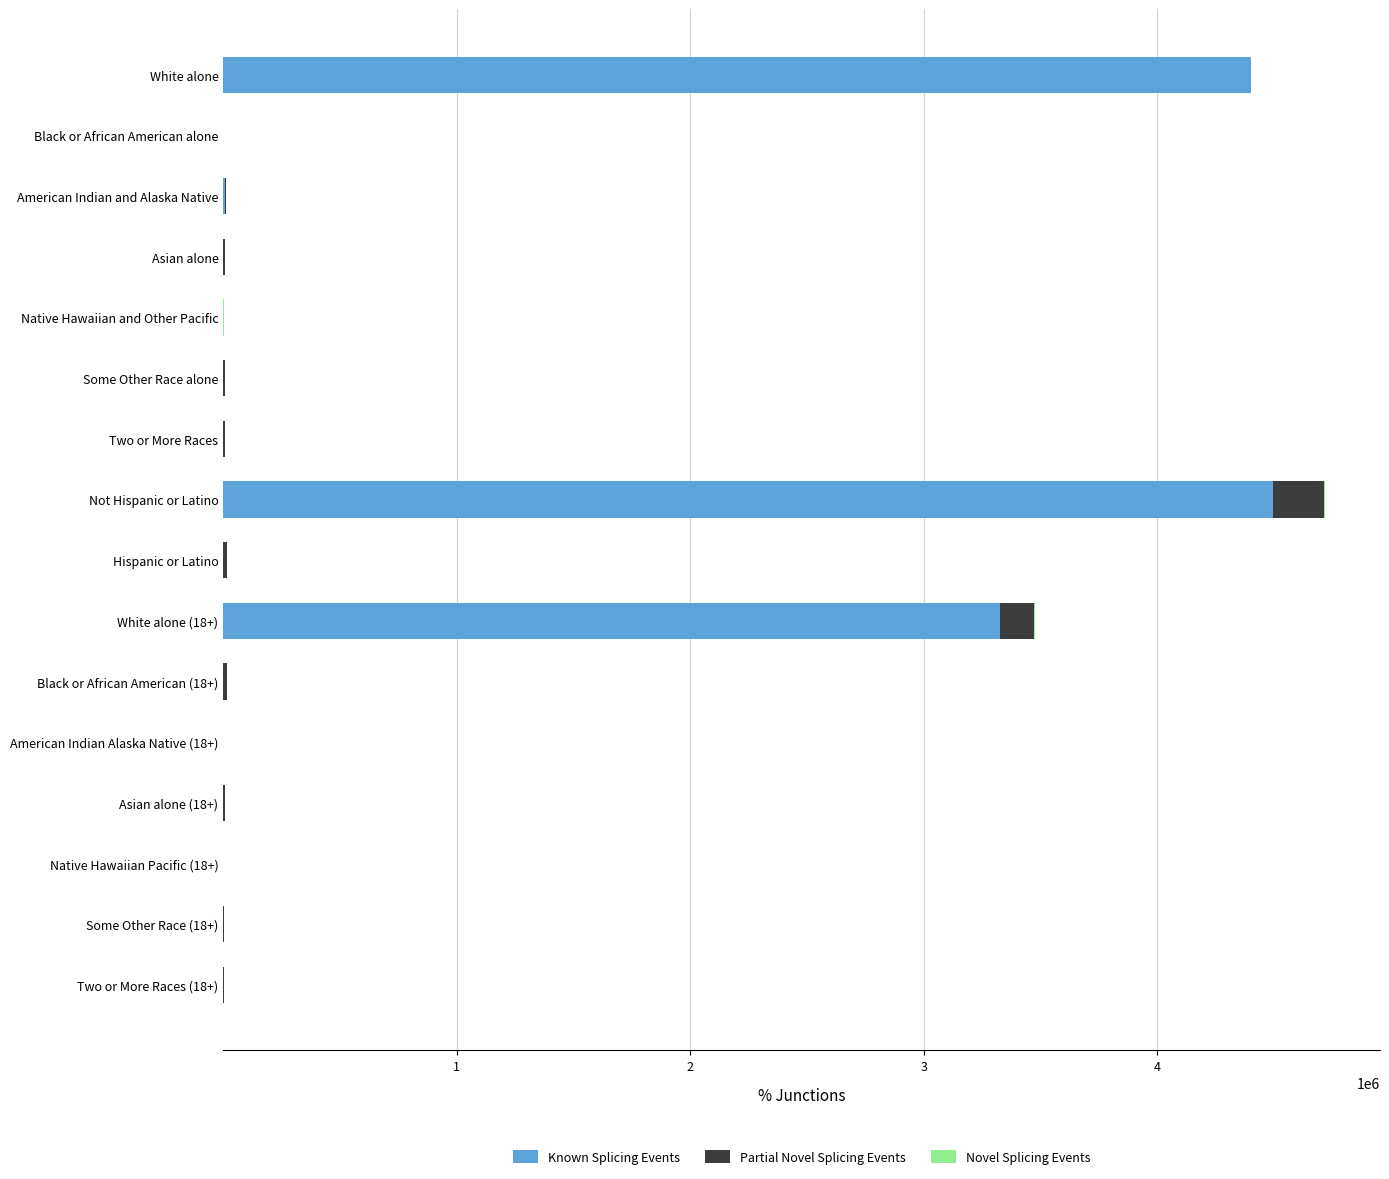

Count the number of categories in the chart.

16